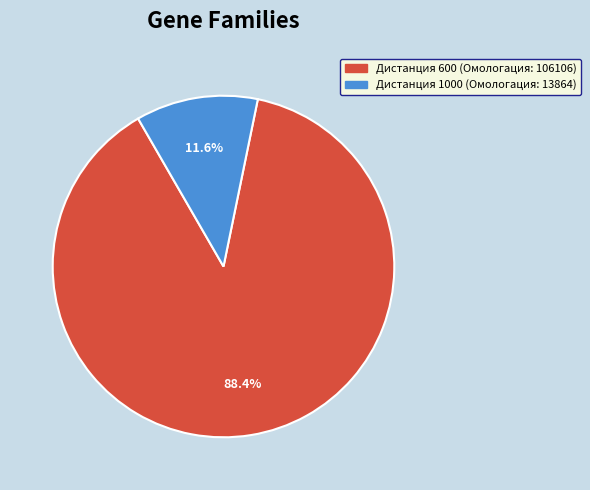

Is there any slice that represents more than half of the pie?

Yes